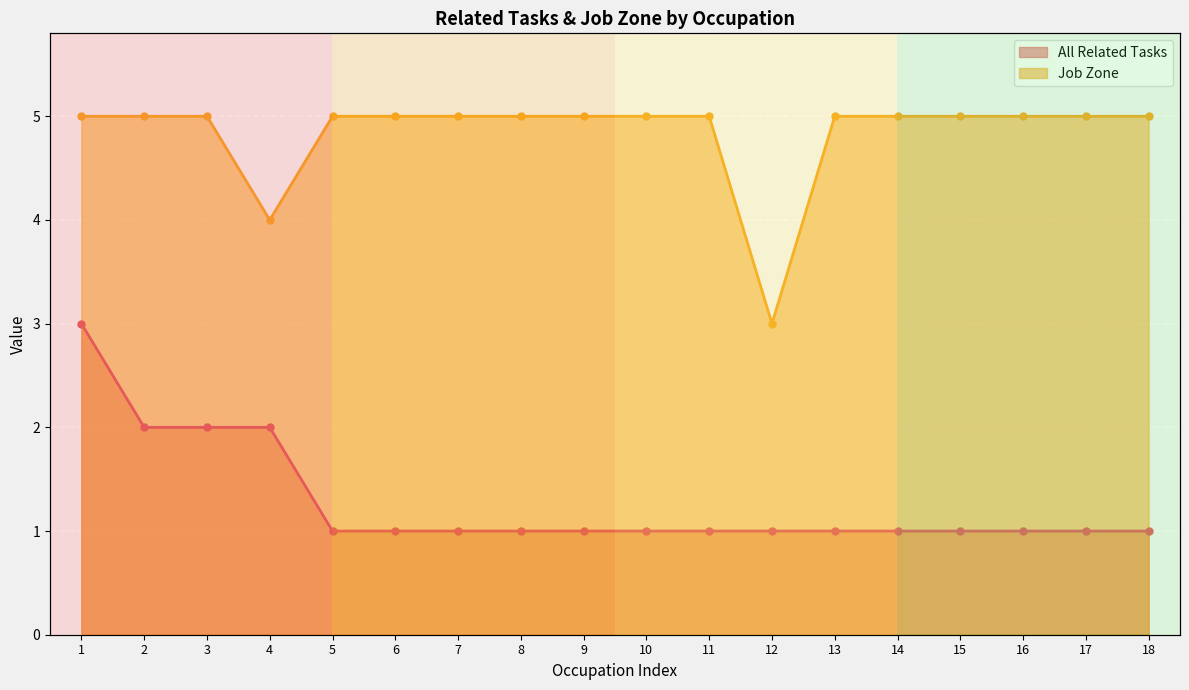

What is the highest value of the Job Zone series?

5